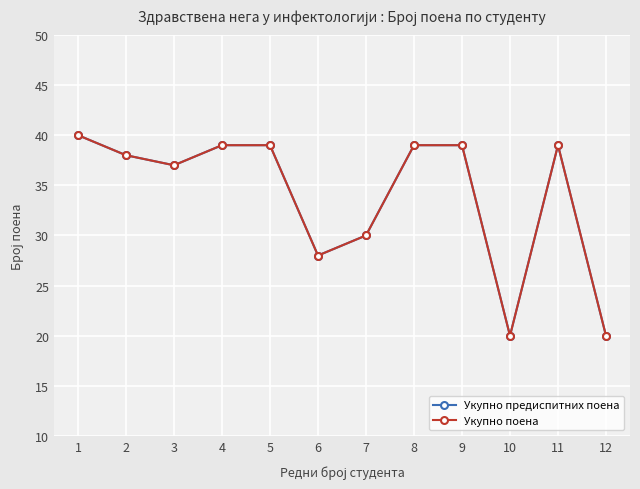

In Укупно предиспитних поена, how many points are higher than both neighbors (excluding endpoints)?

1